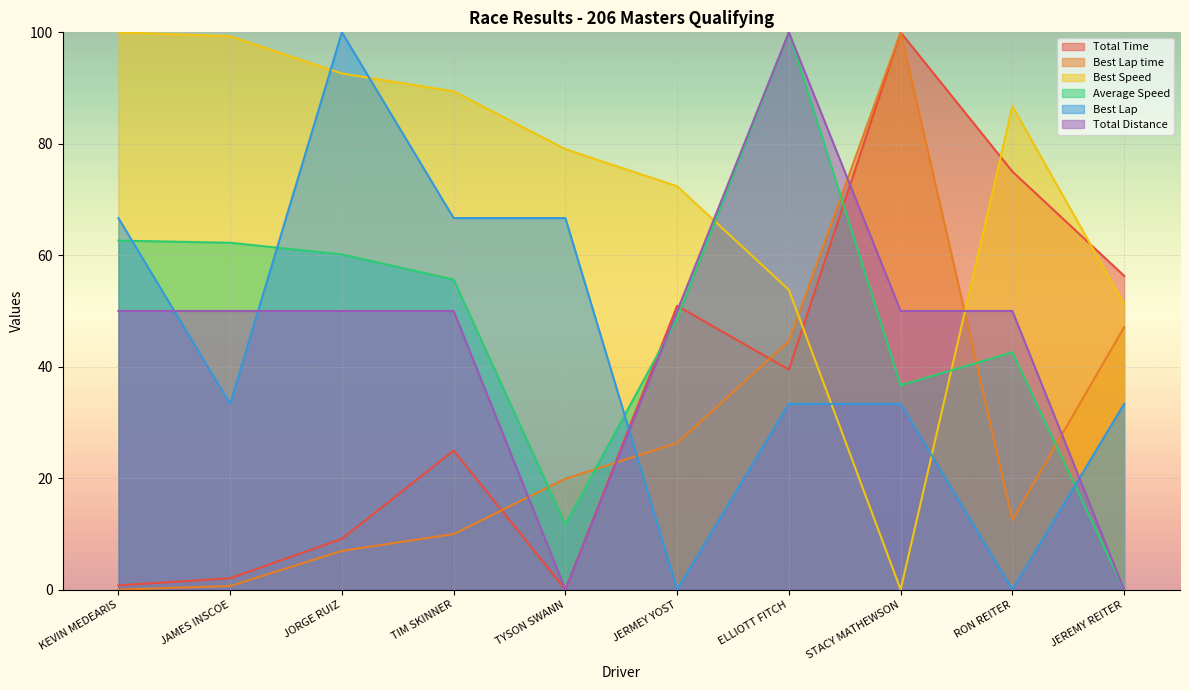

Does the chart display data point markers on the line(s)?

No